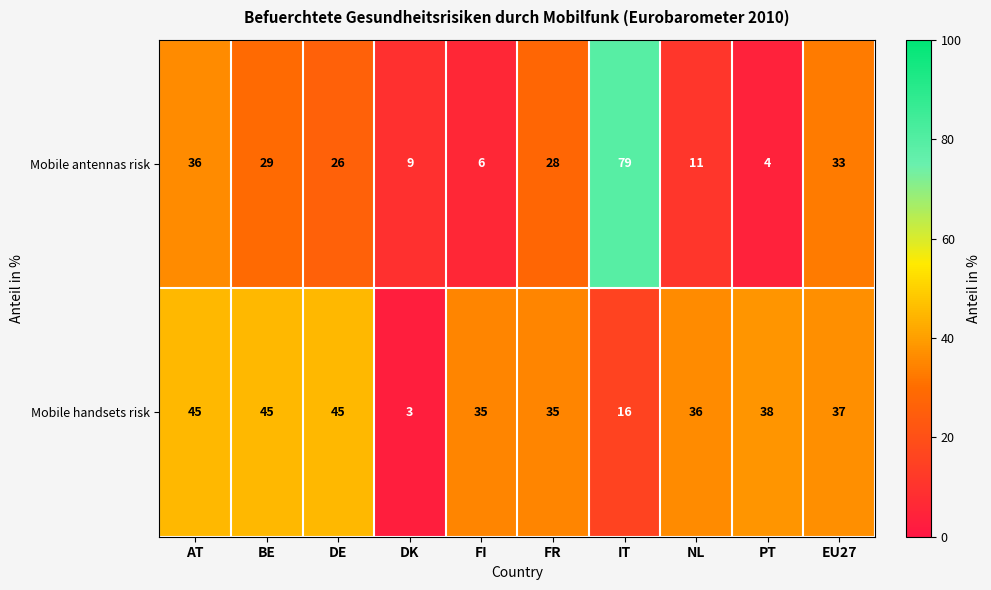

Is it true that Mobile antennas risk equals 6 at FI?

True